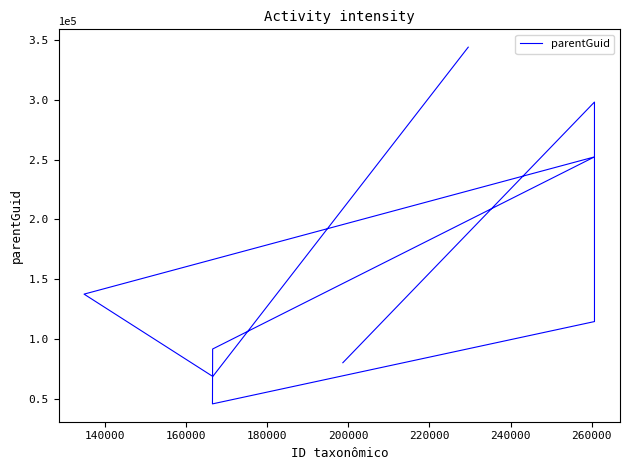

The value at 280000 is 117559.0. True or false?

False